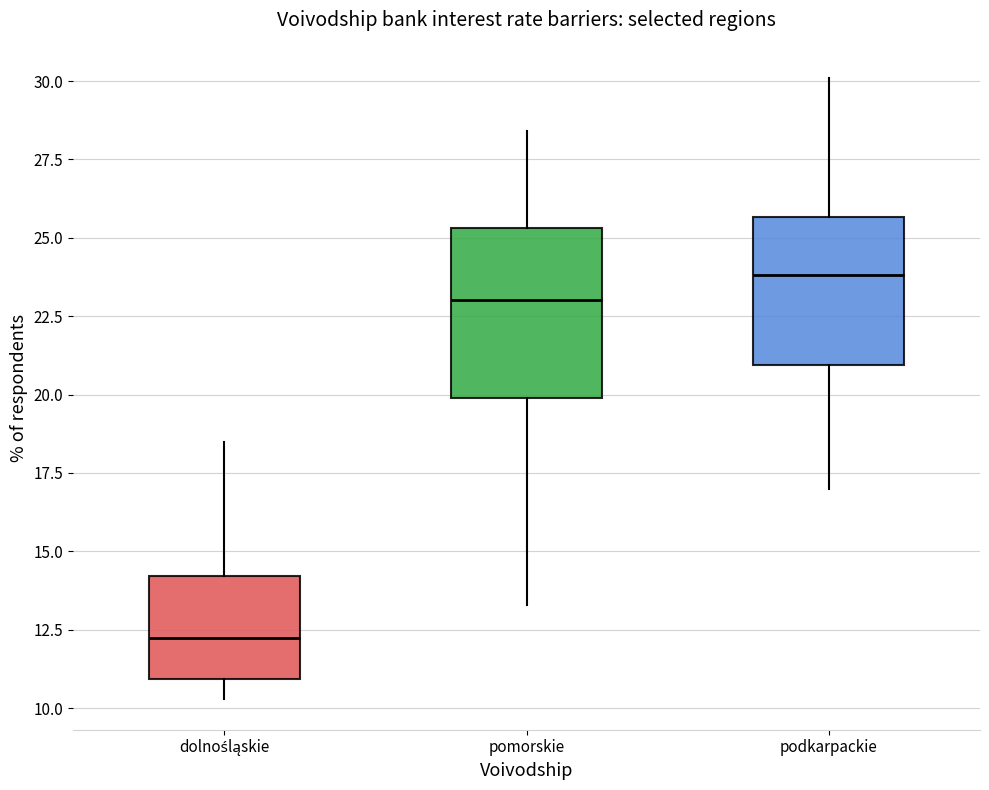

Reading left to right, read every box against the y-axis: the position of its median line, the range the box covers, and the ends of its whiskers. The values are not printed on the chart, so give them approximately, as read against the axis.

dolnośląskie: median 12.5, box 11.0 to 14.0, whiskers 10.5 to 18.5
pomorskie: median 23.0, box 20.0 to 25.5, whiskers 13.5 to 28.5
podkarpackie: median 24.0, box 21.0 to 25.5, whiskers 17.0 to 30.0